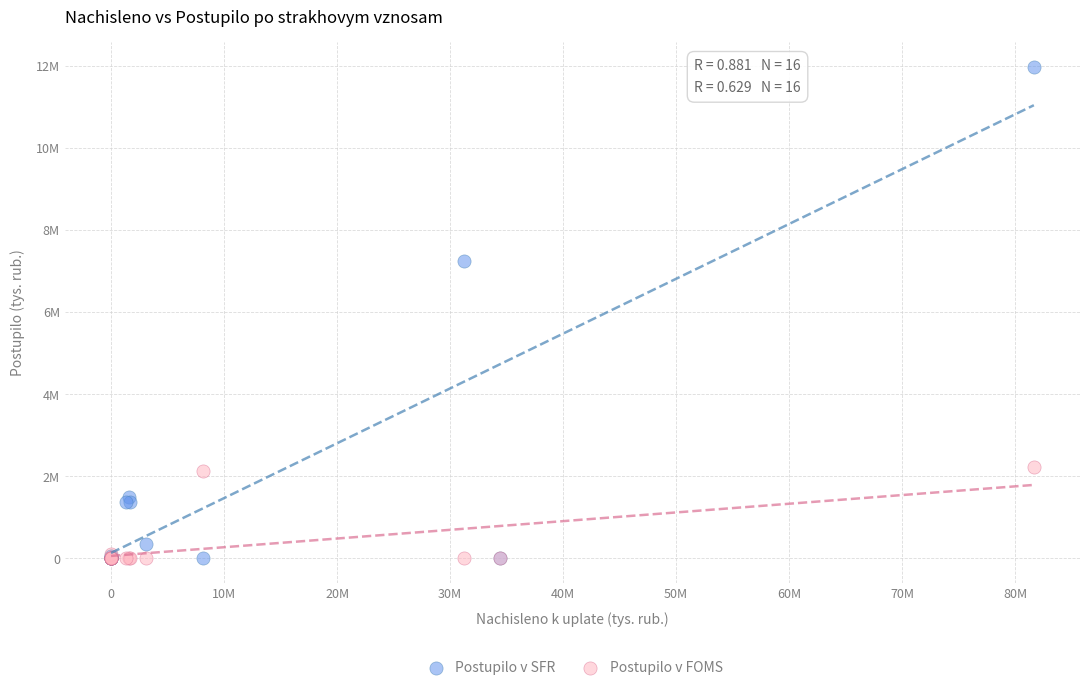

What are all the series names shown in the legend?

Postupilo v SFR, Postupilo v FOMS